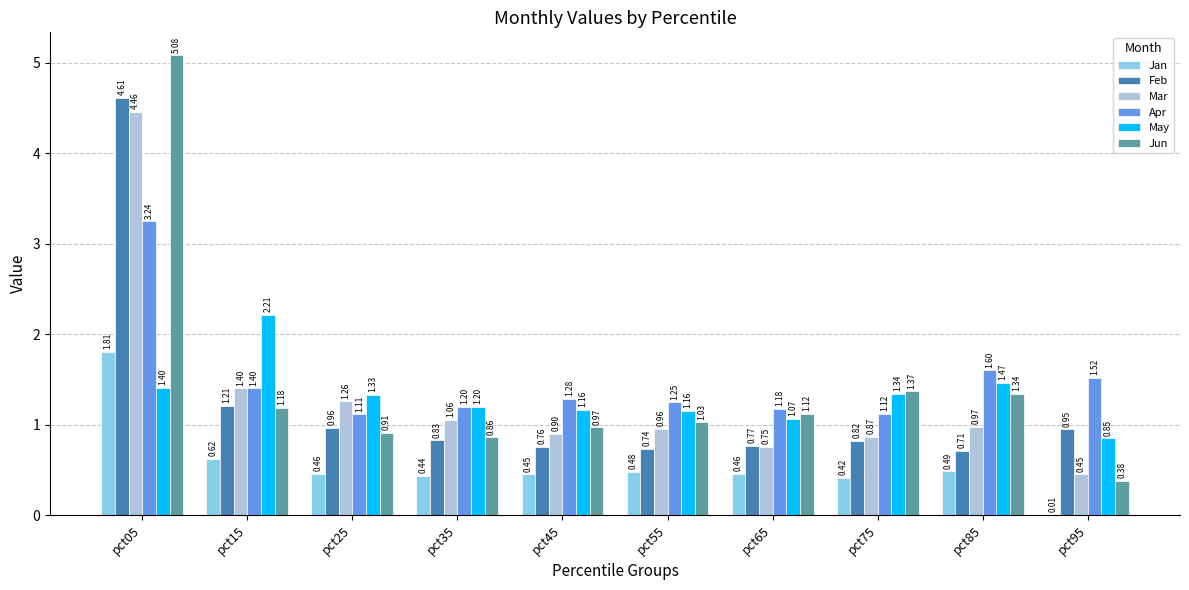

Does the chart contain stacked bars?

No